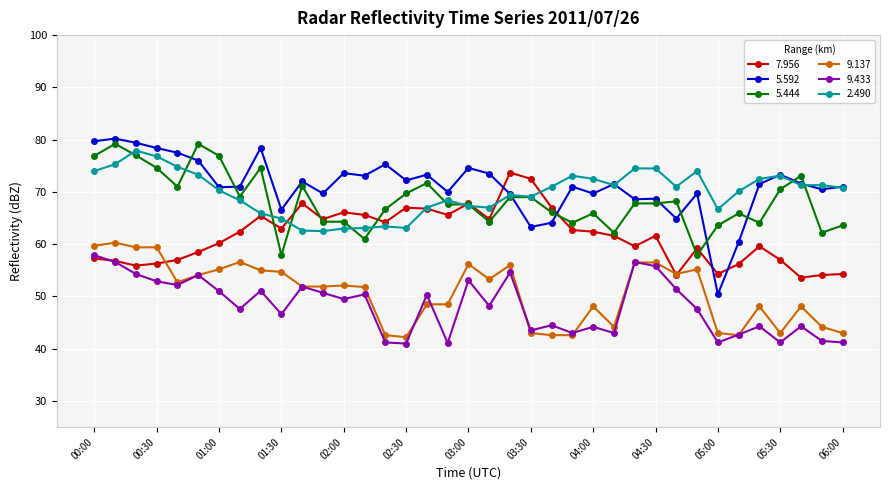

Which series has the largest total across all categories?

5.592